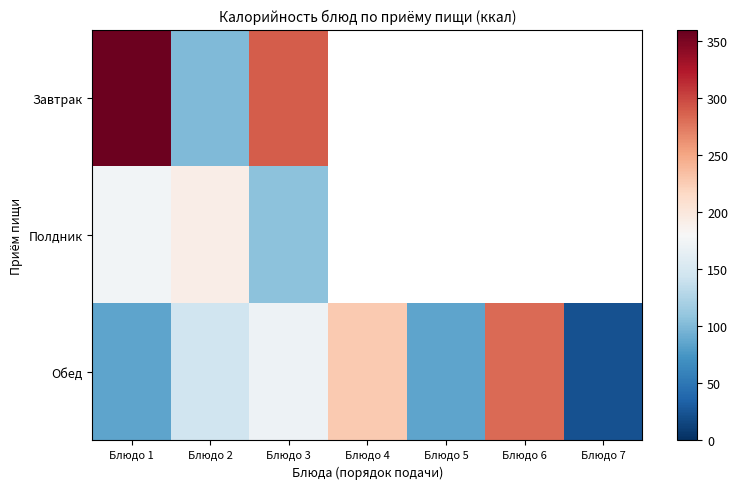

List the series in order of their overall mean, highest first.

Завтрак, Полдник, Обед